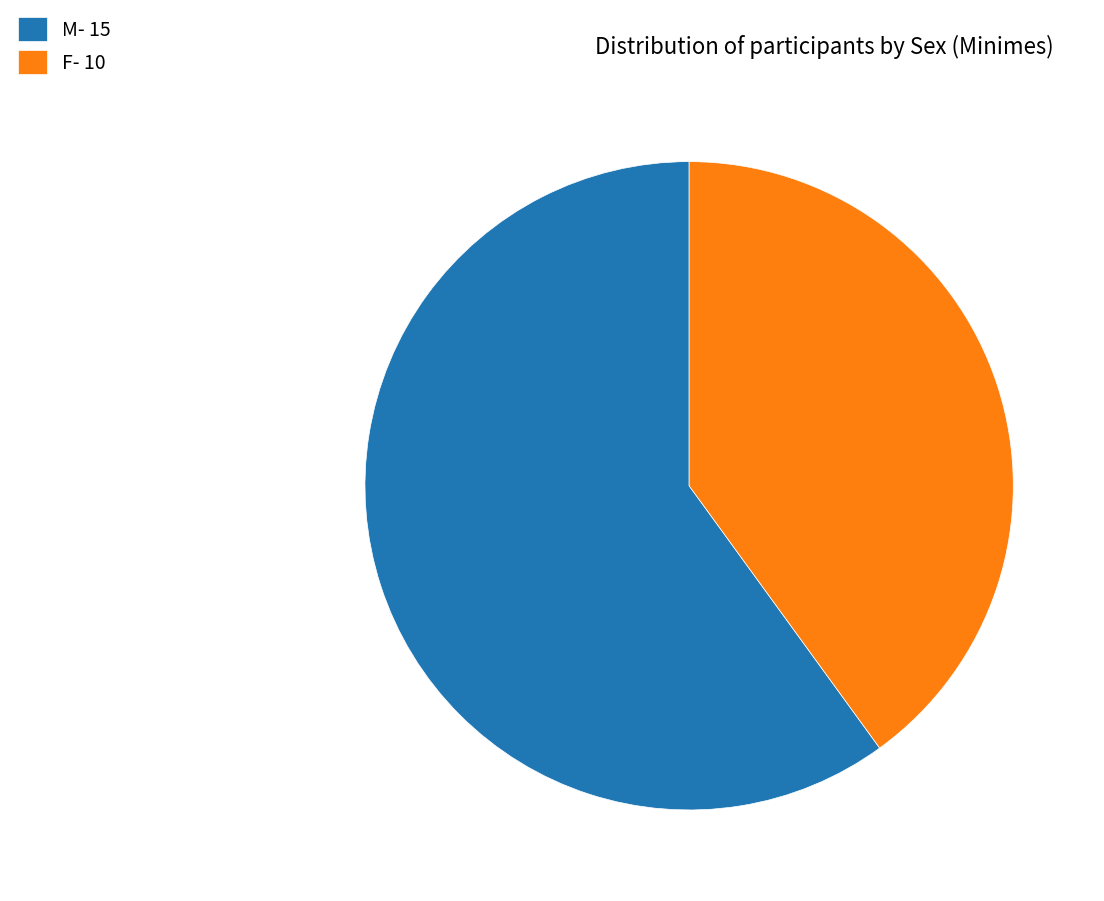

Which has a higher value, F- 10 or M- 15?

M- 15